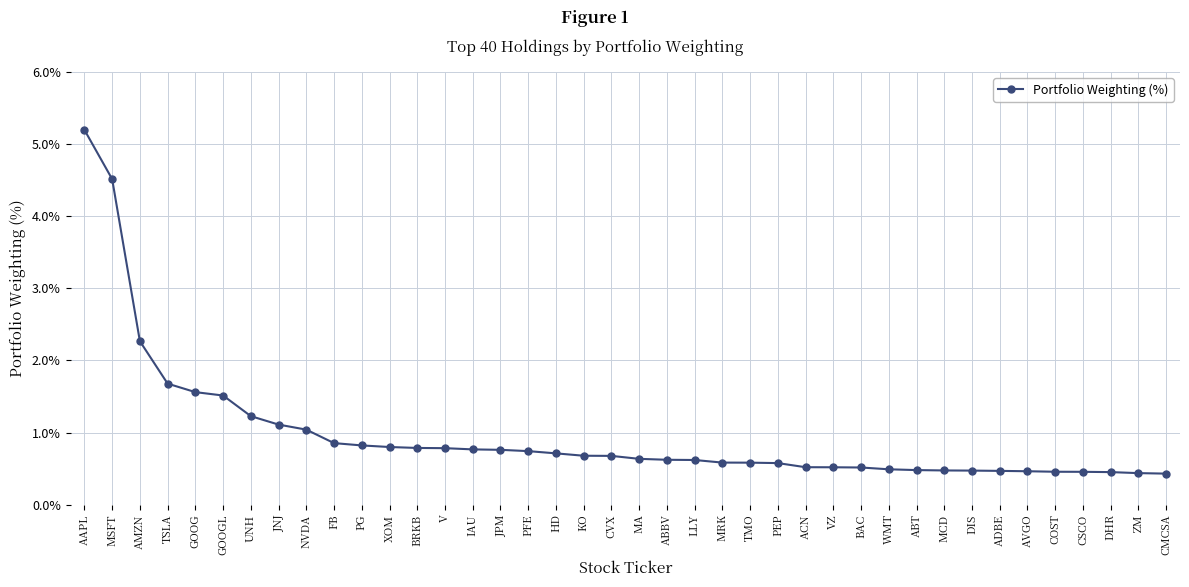

What is the sum of the values at COST and LLY?

1.1